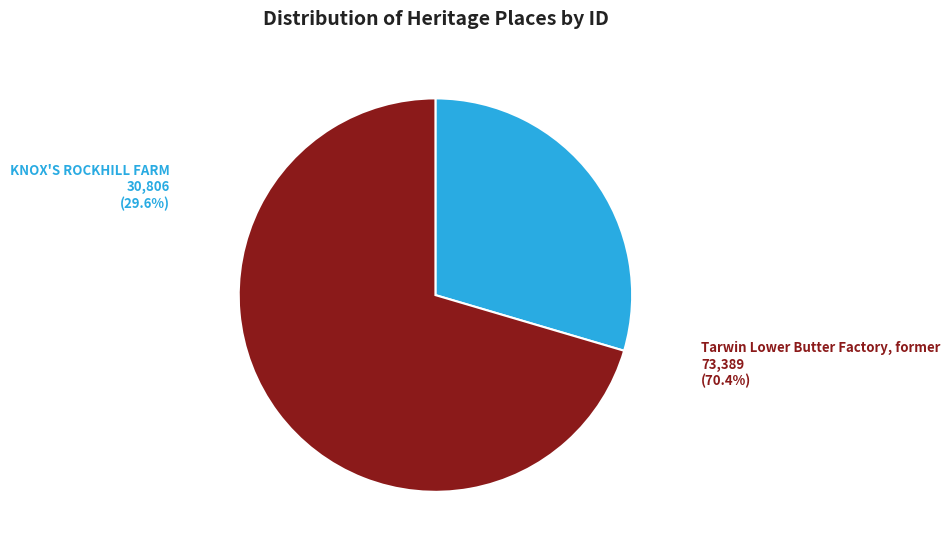

Does any single category account for the majority?

Yes